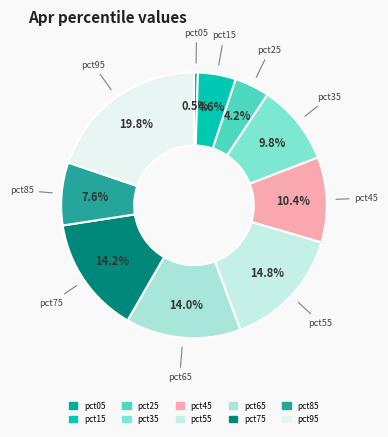

Does pct05 represent more than half of the total?

No